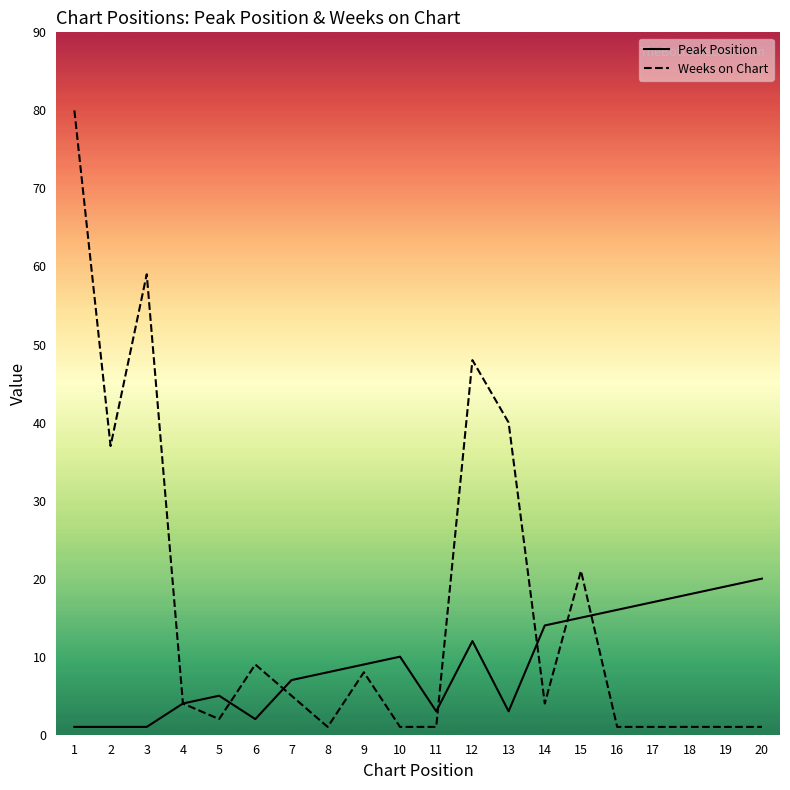

How many intersections are there between Peak Position and Weeks on Chart?

6